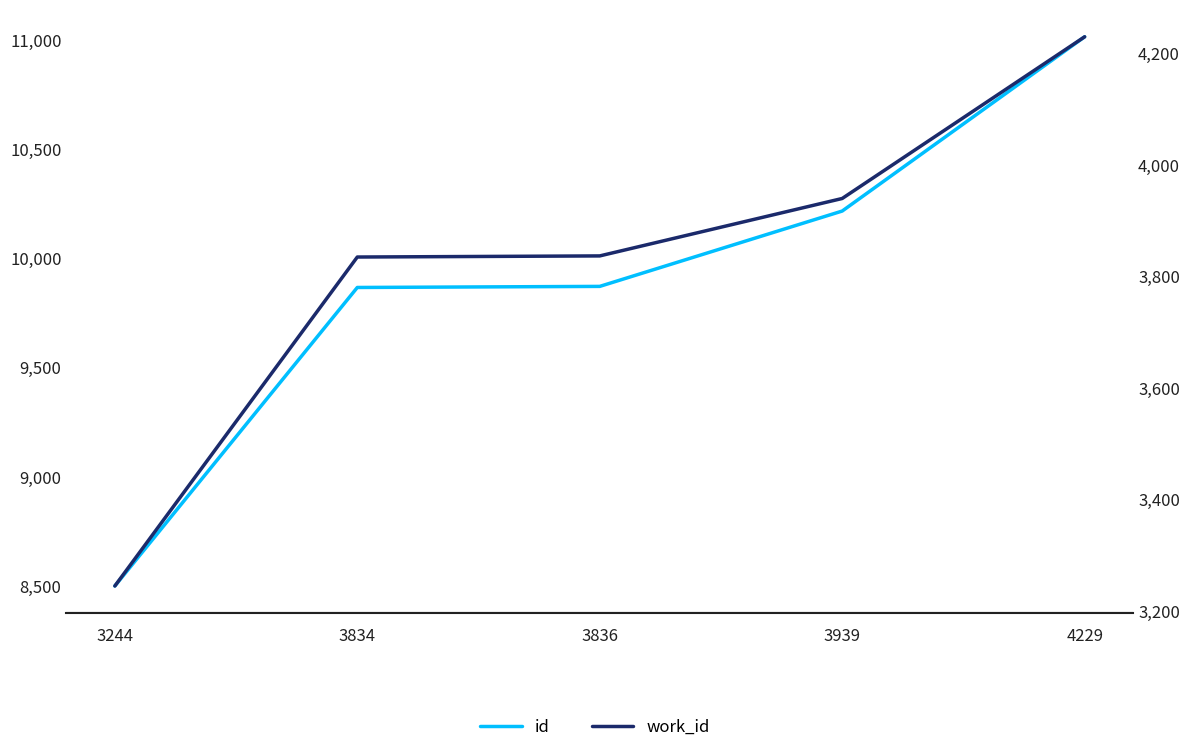

How many data points in id are above 9870?

2